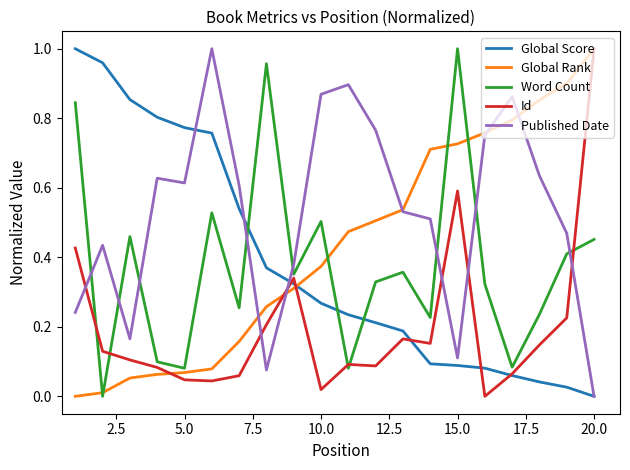

How many intersections are there between Word Count and Published Date?

8